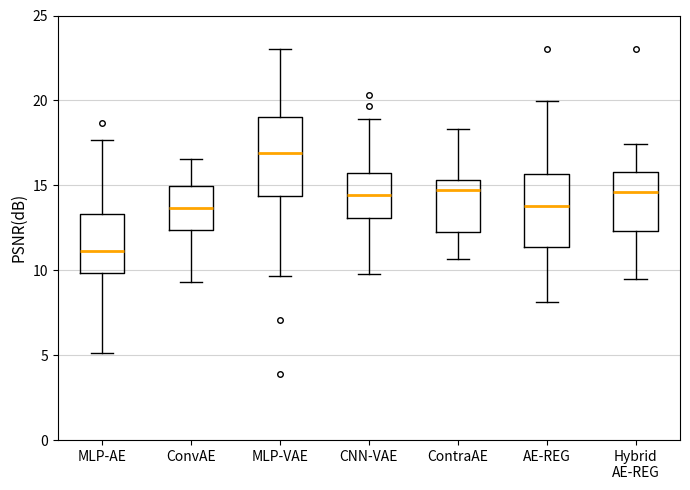

Reading left to right, read every box against the y-axis: the position of its median line, the range the box covers, and the ends of its whiskers. The values are not printed on the chart, so give them approximately, as read against the axis.

MLP-AE: median 11.0, box 10.0 to 13.5, whiskers 5.0 to 17.5
ConvAE: median 13.5, box 12.5 to 15.0, whiskers 9.5 to 16.5
MLP-VAE: median 17.0, box 14.5 to 19.0, whiskers 9.5 to 23.0
CNN-VAE: median 14.5, box 13.0 to 15.5, whiskers 10.0 to 19.0
ContraAE: median 14.5, box 12.5 to 15.5, whiskers 10.5 to 18.5
AE-REG: median 14.0, box 11.5 to 15.5, whiskers 8.0 to 20.0
Hybrid AE-REG: median 14.5, box 12.5 to 16.0, whiskers 9.5 to 17.5